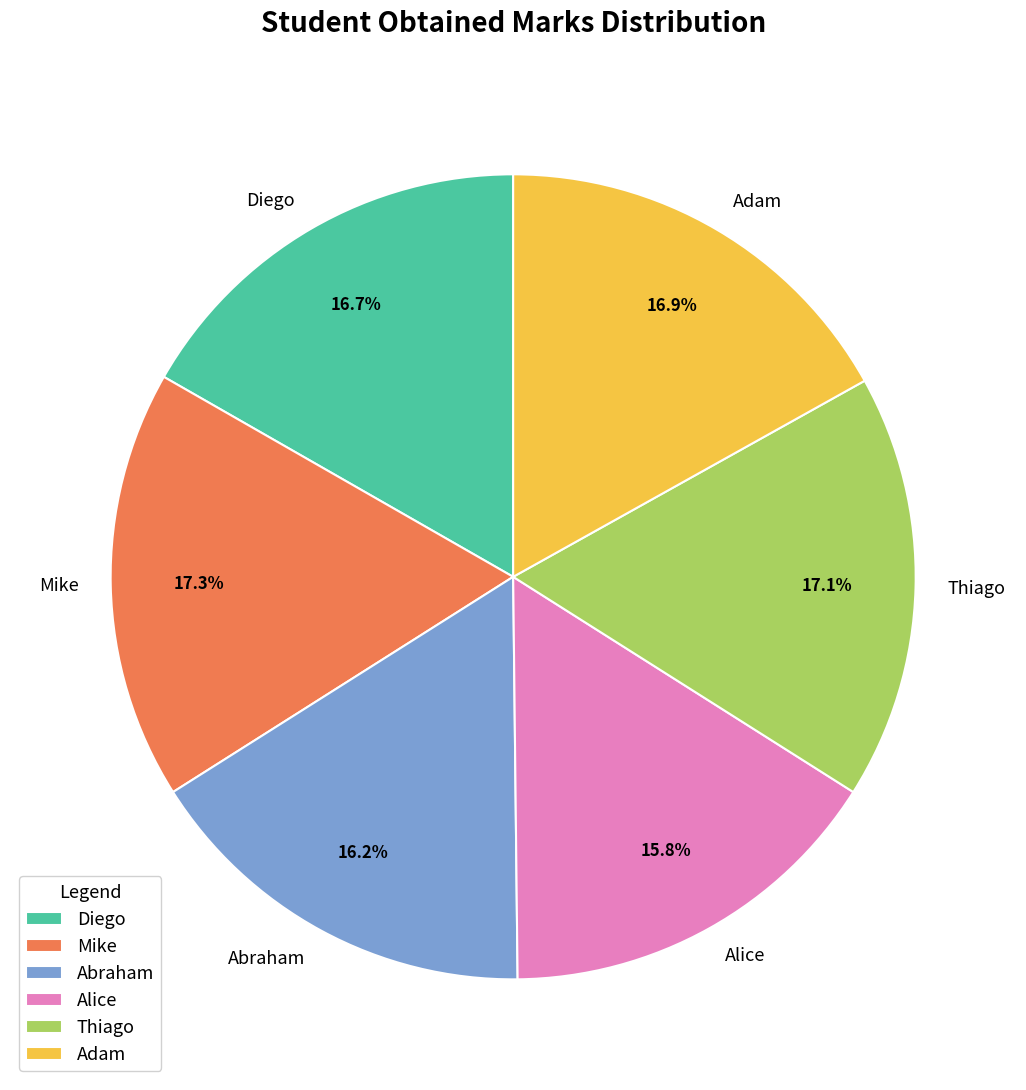

Is there a majority slice in this chart?

No